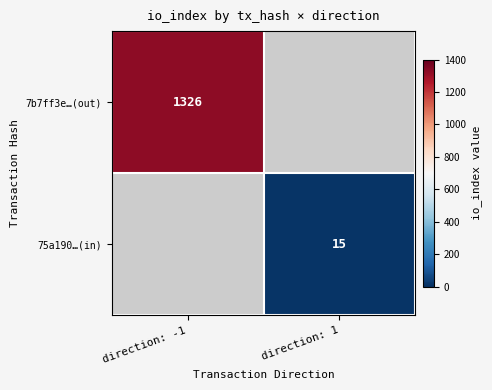

At how many categories does at least one series exceed 1213?

1